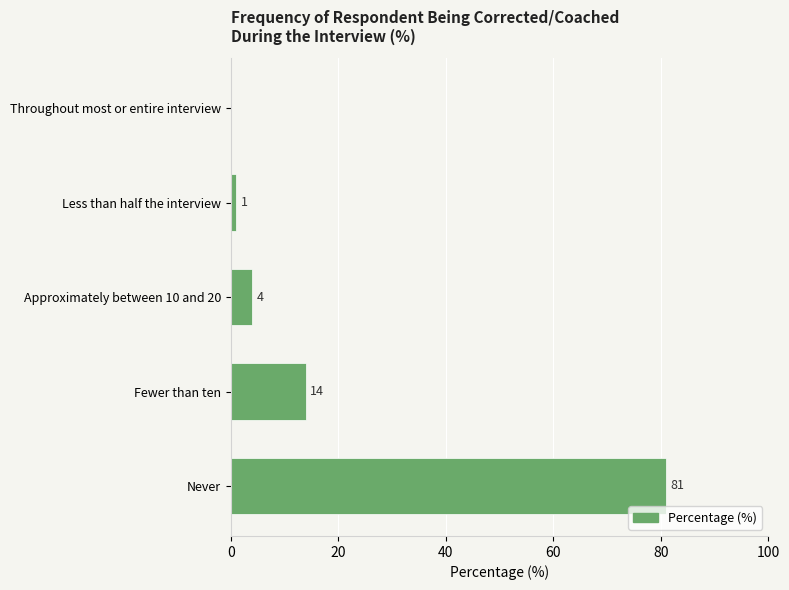

What is the change in value from Never to Approximately between 10 and 20?

-77